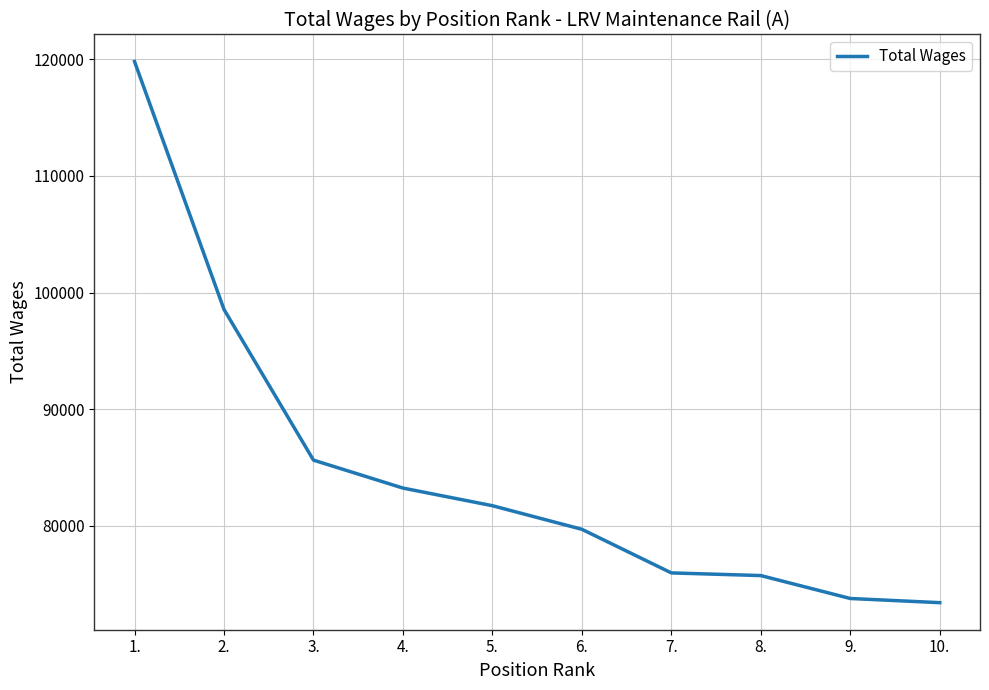

Is it true that the value at 10. is 73422?

True